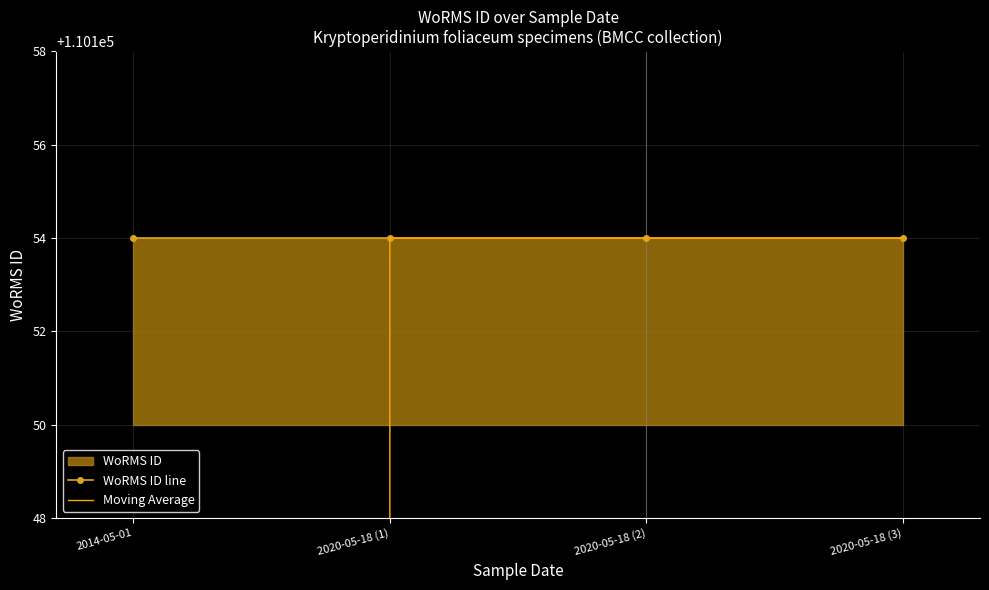

Reading right to left, what are all the values shown in this chart?

WoRMS ID line: 110154	110154	110154	110154
Moving Average: 110154	110154	110154	55077